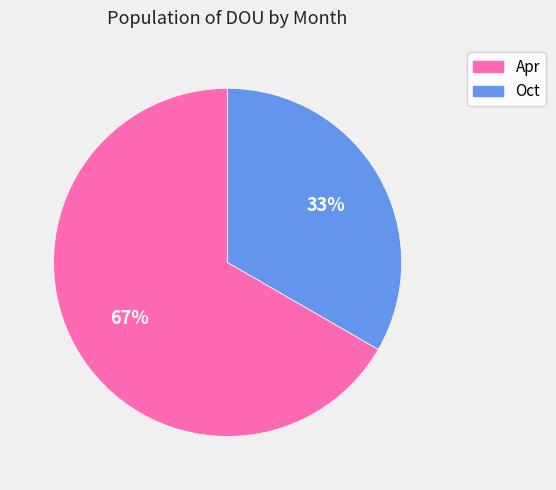

What is the majority slice?

Apr